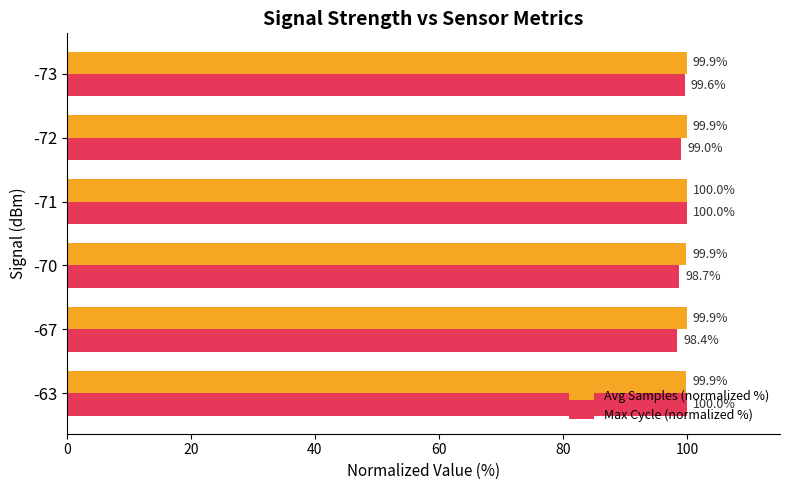

What is the smallest value displayed?

98.4